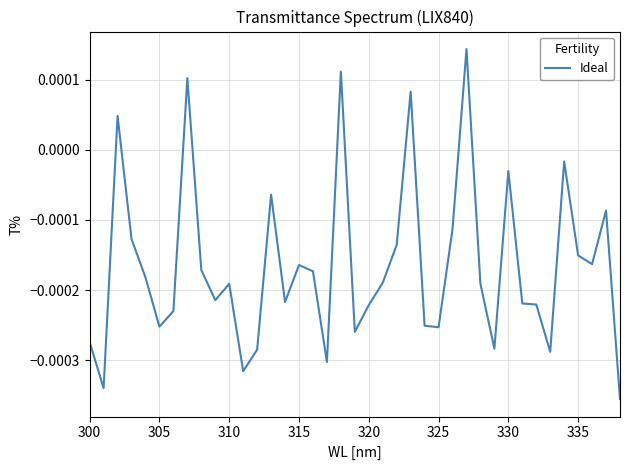

How many lines are shown in the chart?

1